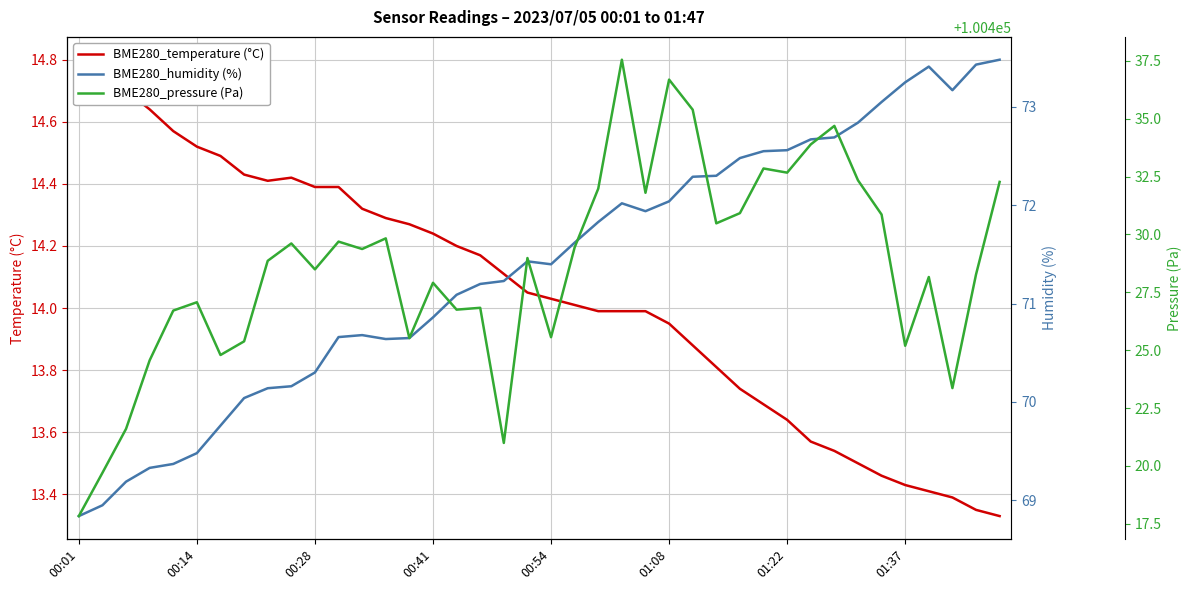

At which category does the chart reach its peak across all series?

23